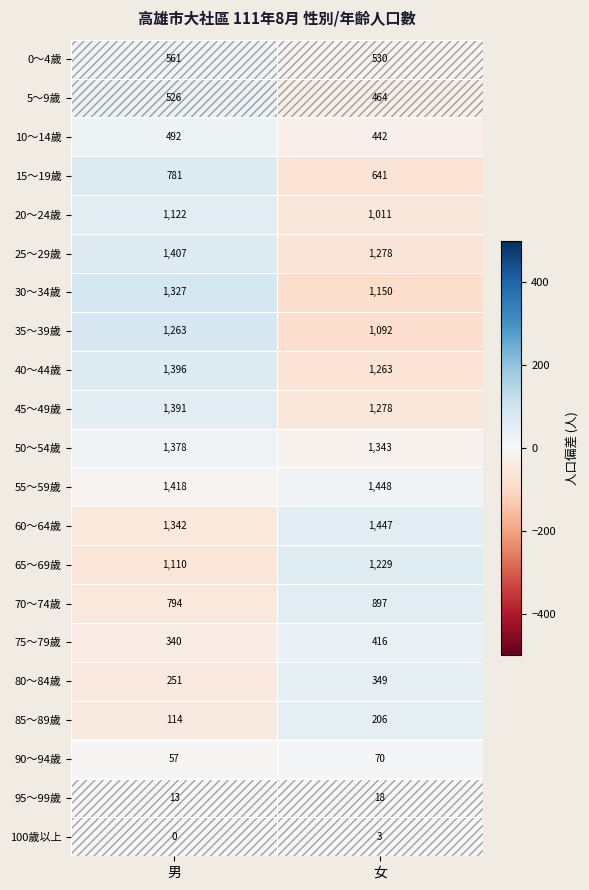

The 35～39歲 series shows 697 at 女. True or false?

False